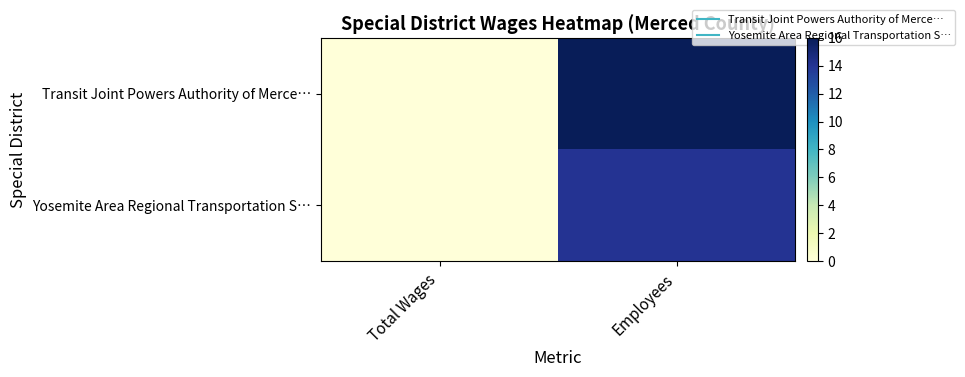

Which series has the largest total across all categories?

Transit Joint Powers Authority of Merce…